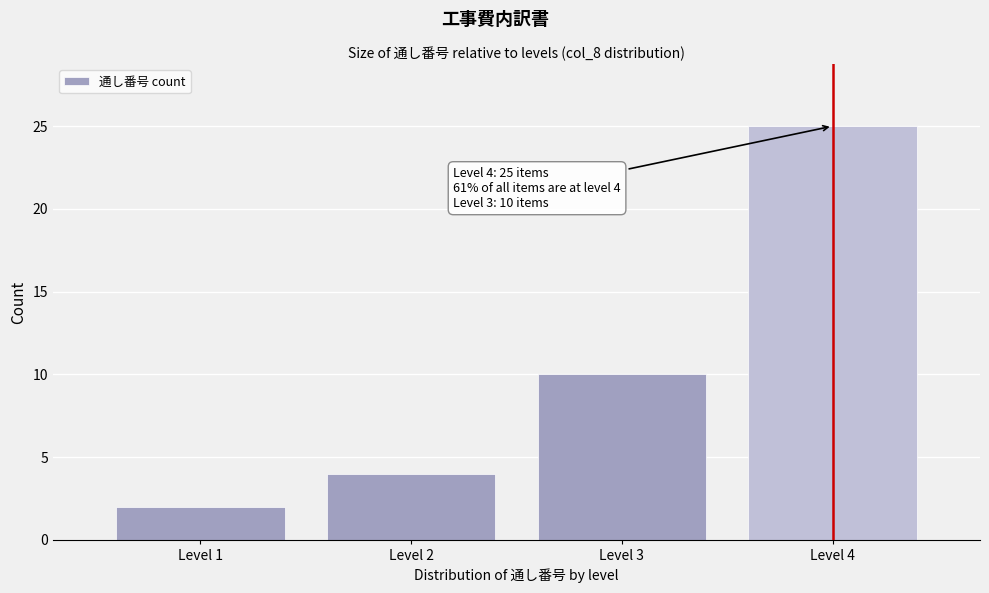

Over which range of the x-axis is the bar tallest?

3.5 to 4.5